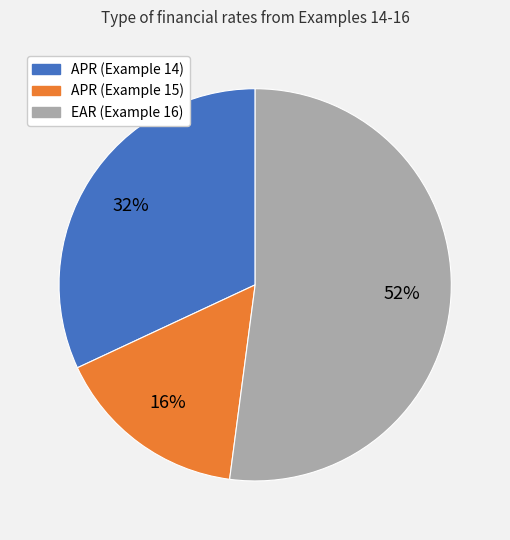

To the nearest percent, what is the average slice percentage?

33%